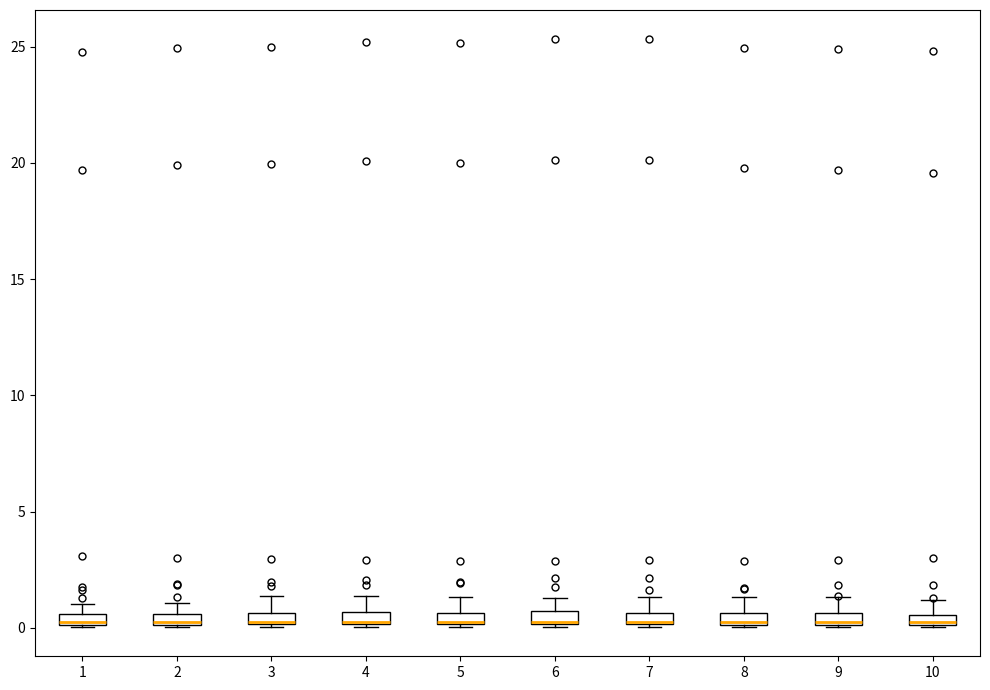

Where is the lower edge of the box at x = 10 on the y-axis? The values are not printed on the chart, so give them approximately, as read against the axis.

0.0